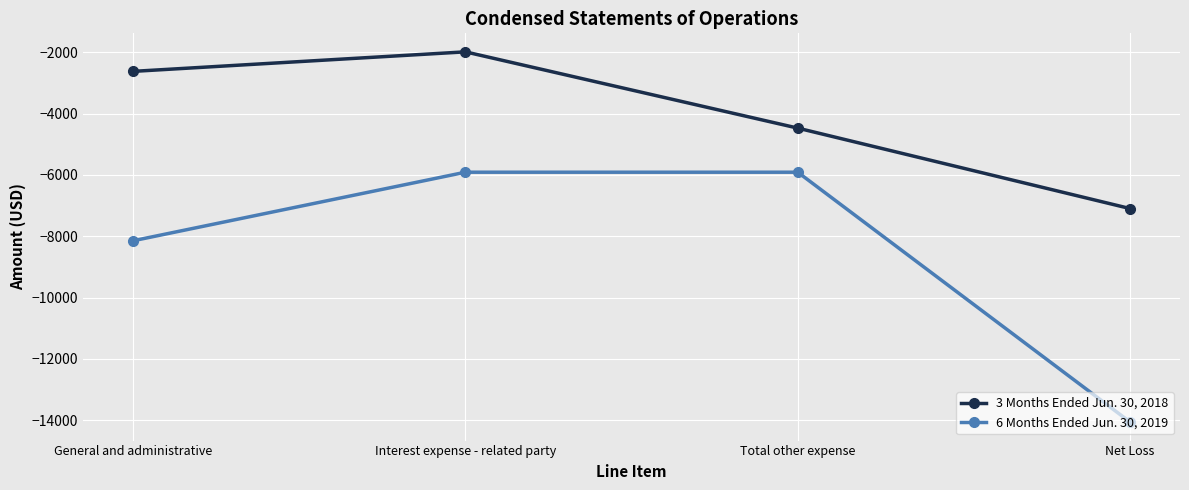

What is the difference between the highest and lowest values at Total other expense?

1438